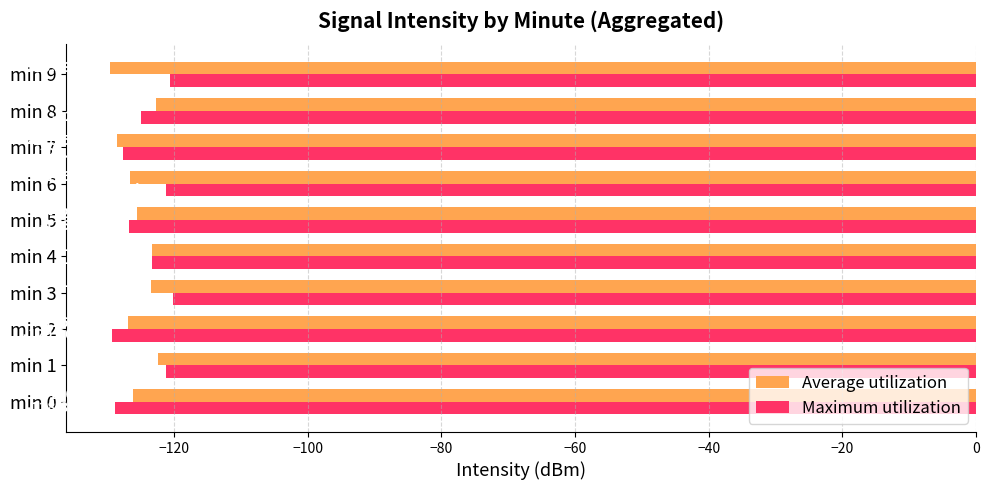

What is the greatest value displayed?

-120.2